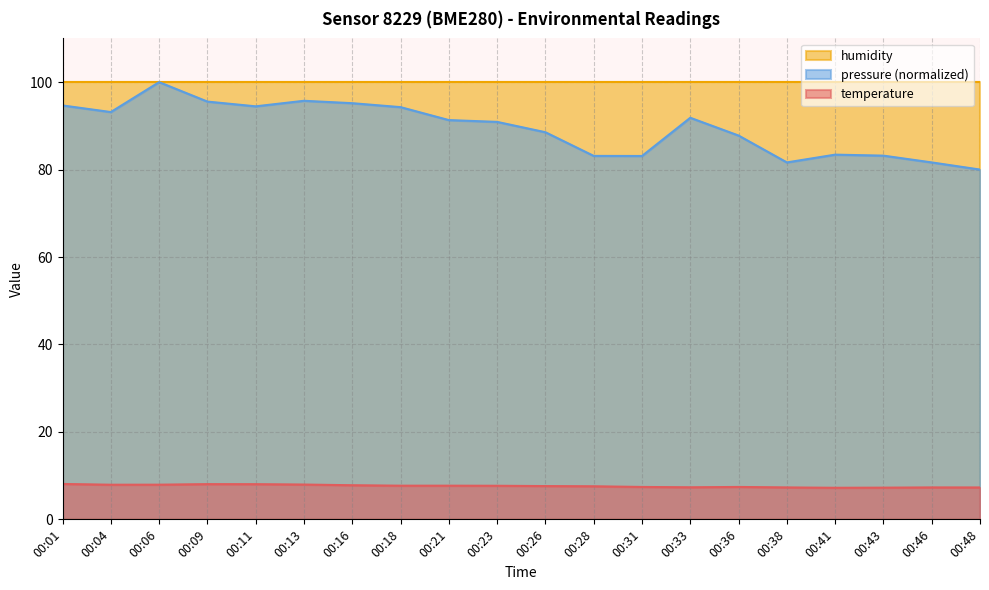

The value of humidity at 00:33 is 100.0. True or false?

True